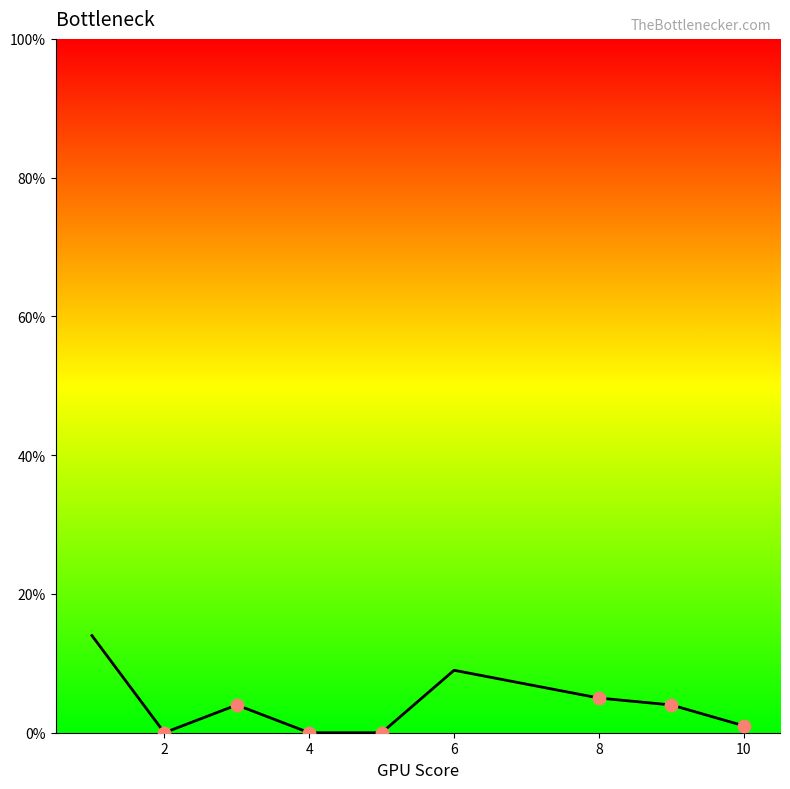

What is the greatest value displayed?

14